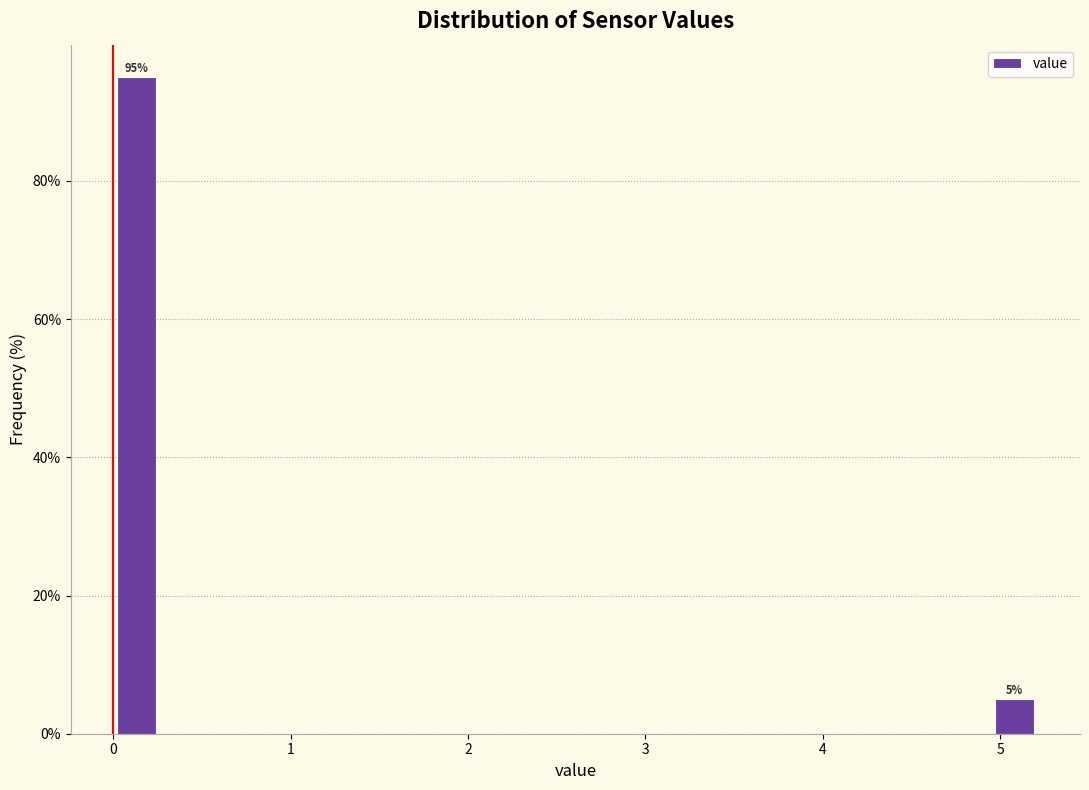

Read against the x-axis, roughly where is the centre of the tallest bar?

0.1